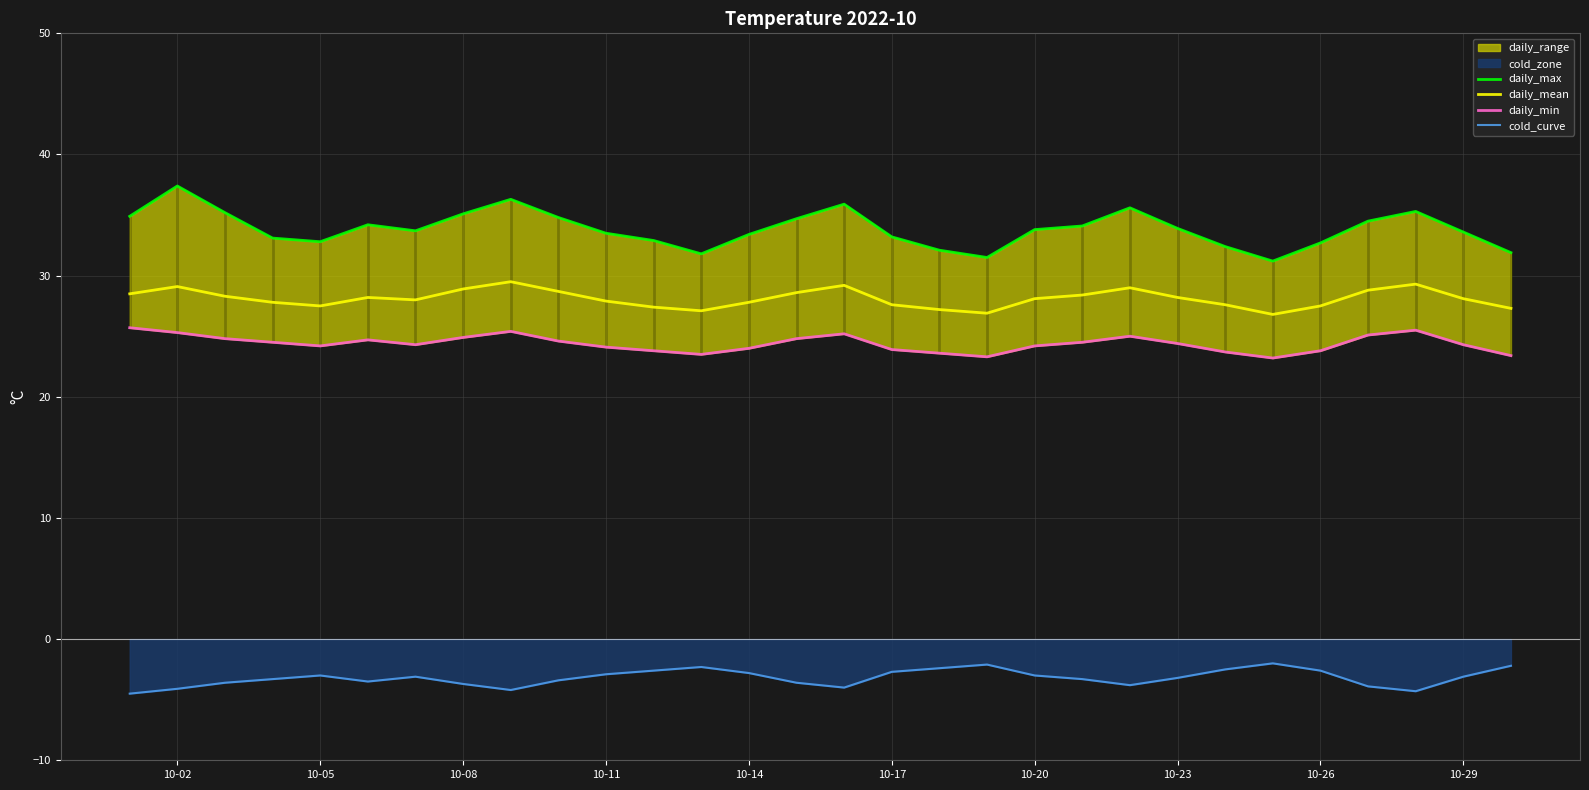

How many data points in daily_min are above 24?

20